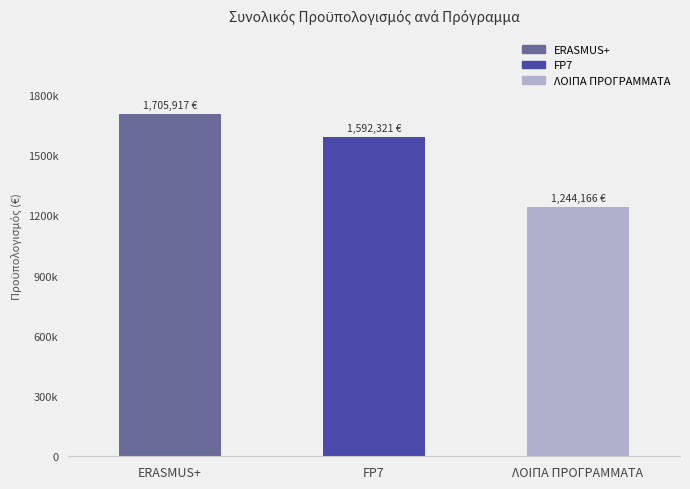

What is the value of the 3rd bar from the left?

1244166.0